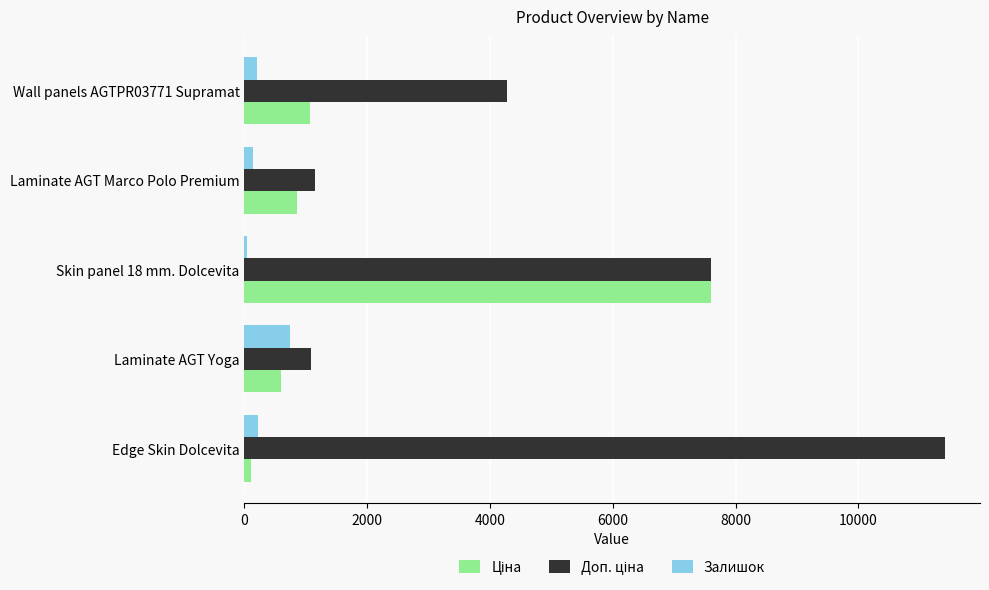

The Залишок series shows 205.0 at Wall panels AGTPR03771 Supramat. True or false?

True